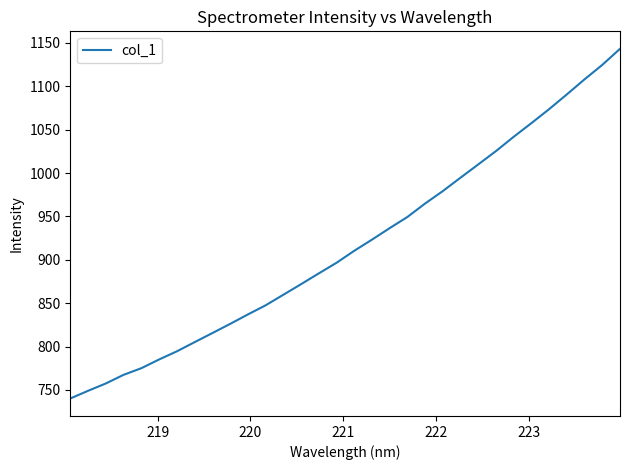

What is the smallest value displayed?

740.1